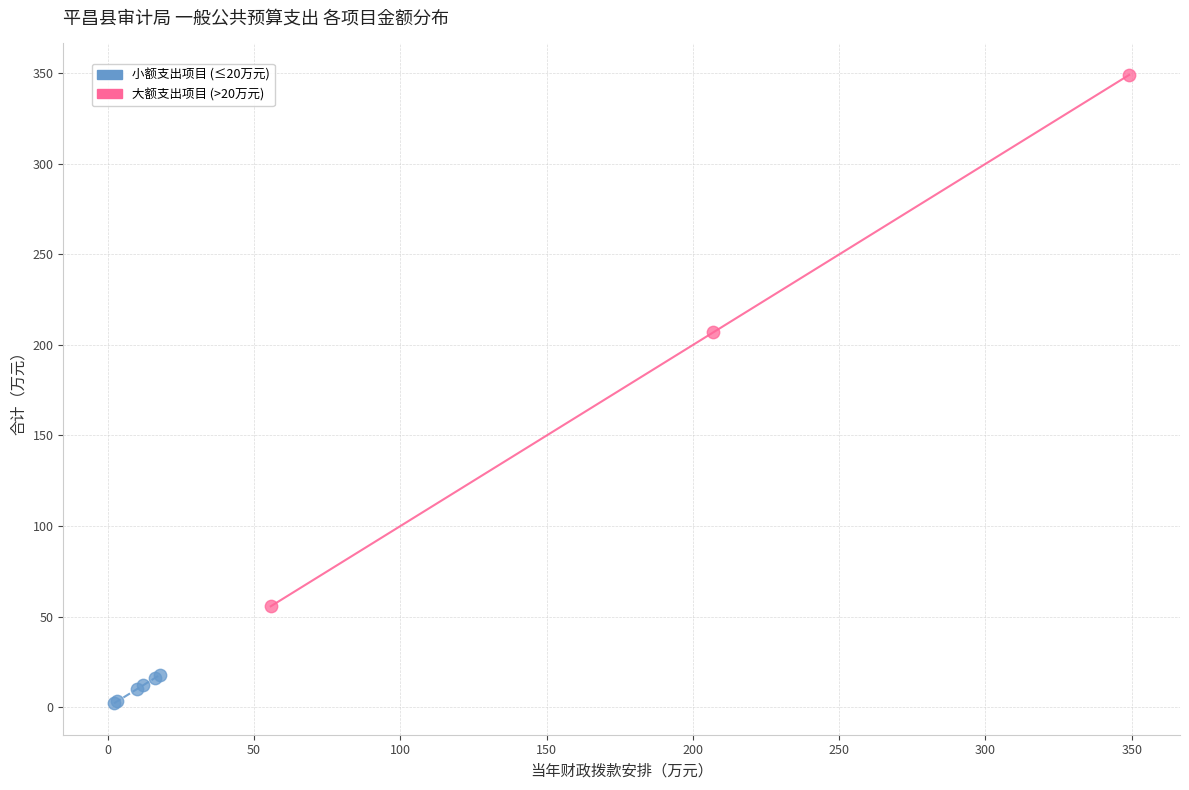

Which series has the largest Y range (max minus min)?

大额支出项目 (>20万元)